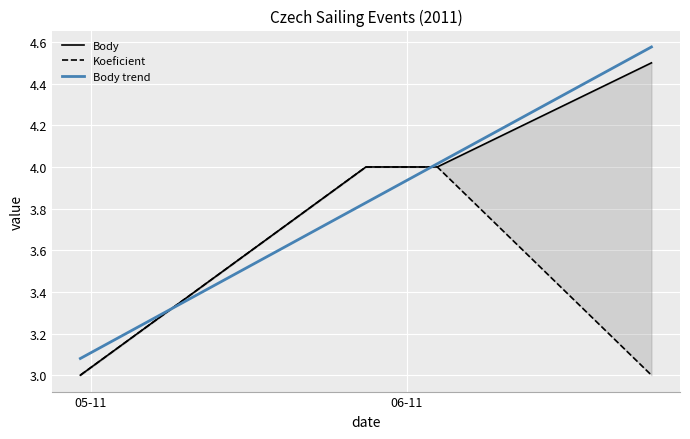

What is the smallest value displayed?

3.0